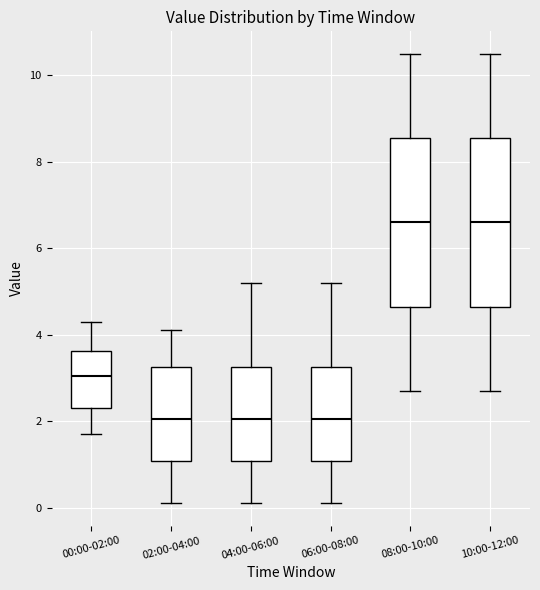

Where is the lower edge of the box for 00:00-02:00 on the y-axis? The values are not printed on the chart, so give them approximately, as read against the axis.

2.4